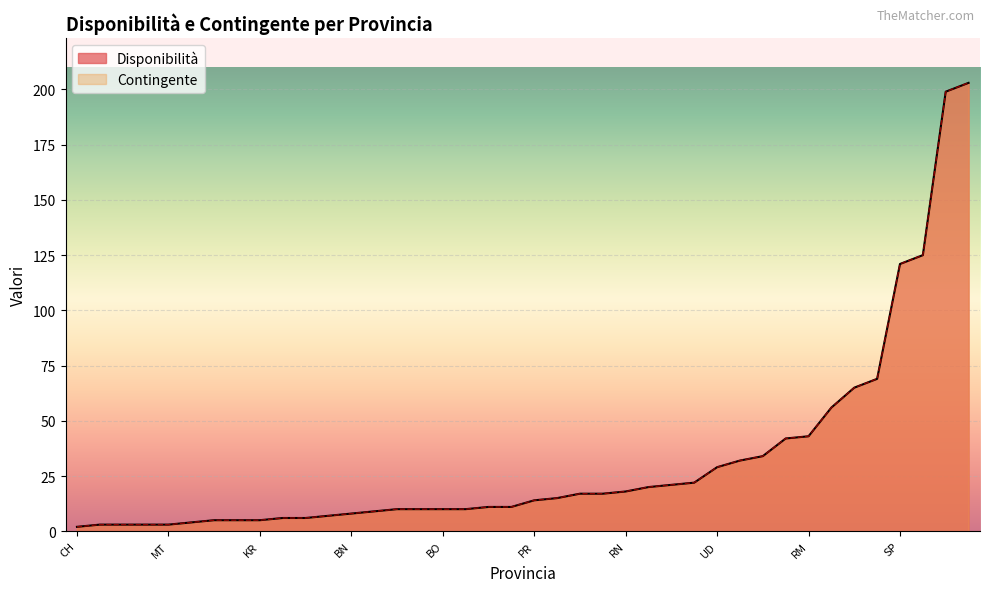

Where is the first local minimum for Contingente?

TE